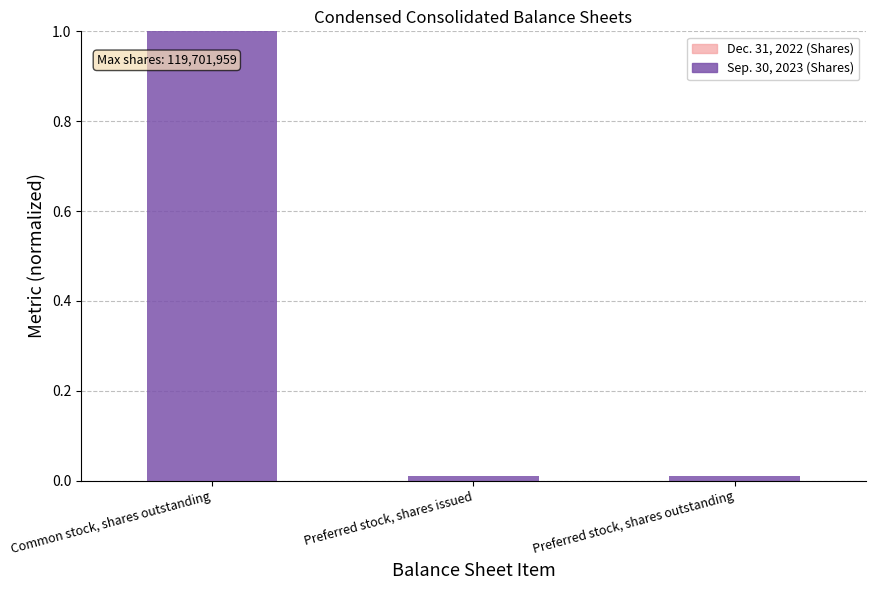

What is the greatest value displayed?

1.0